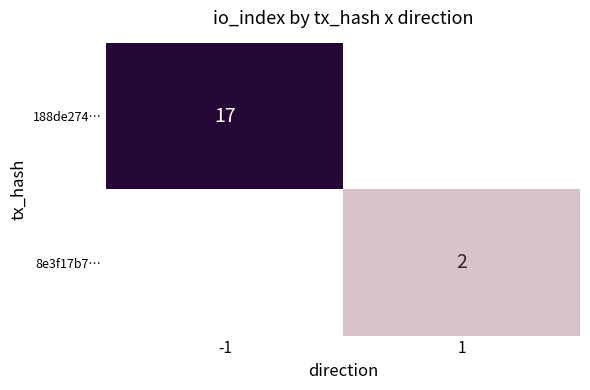

How many series are shown in this chart?

2